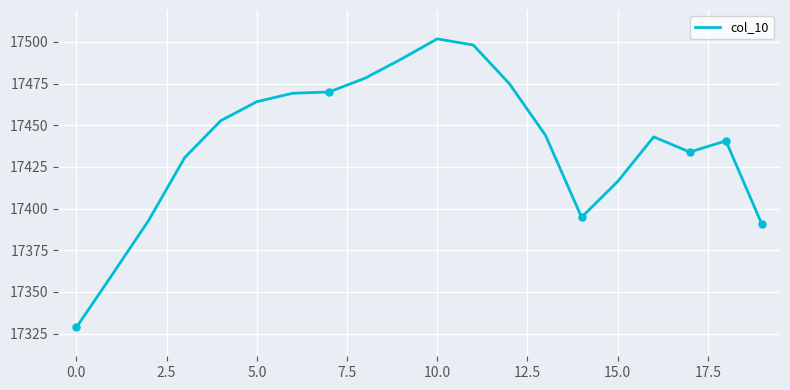

Between 19 and 10, which is larger?

10